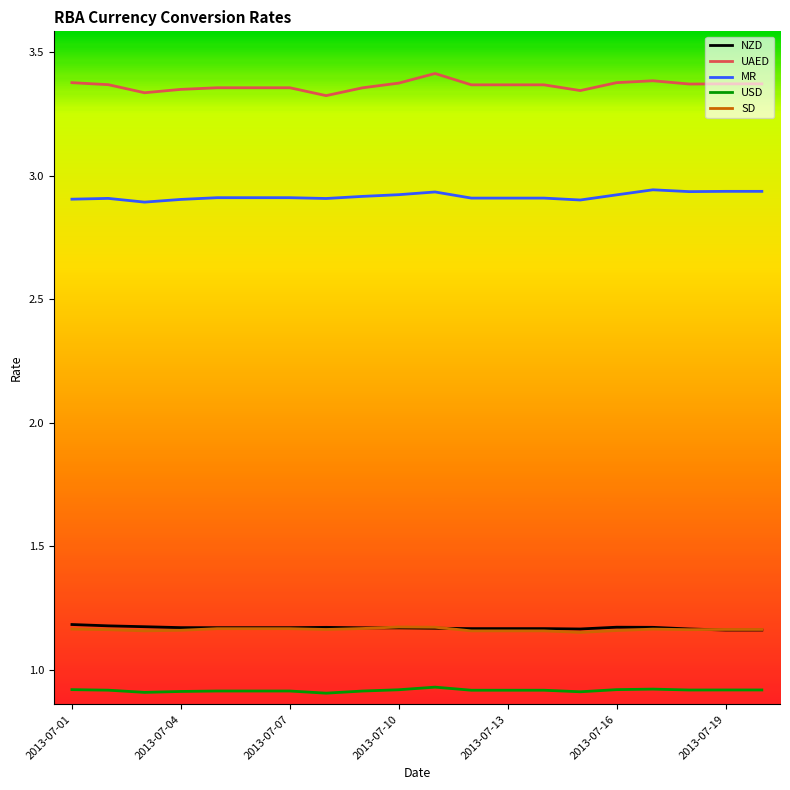

What is the sum of all NZD values?

23.4